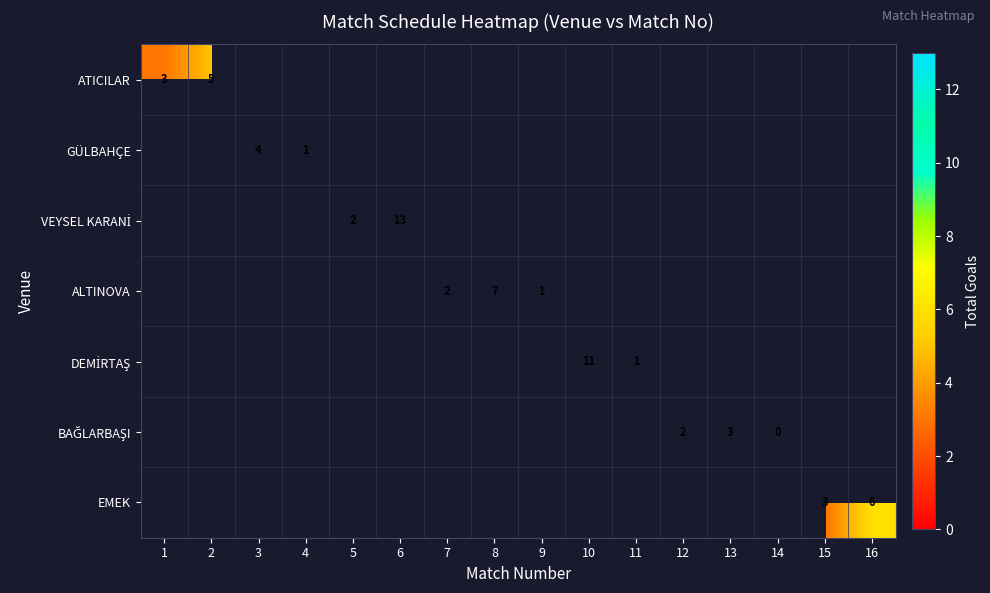

True or false: ALTINOVA has a value of 1 at 9.

True